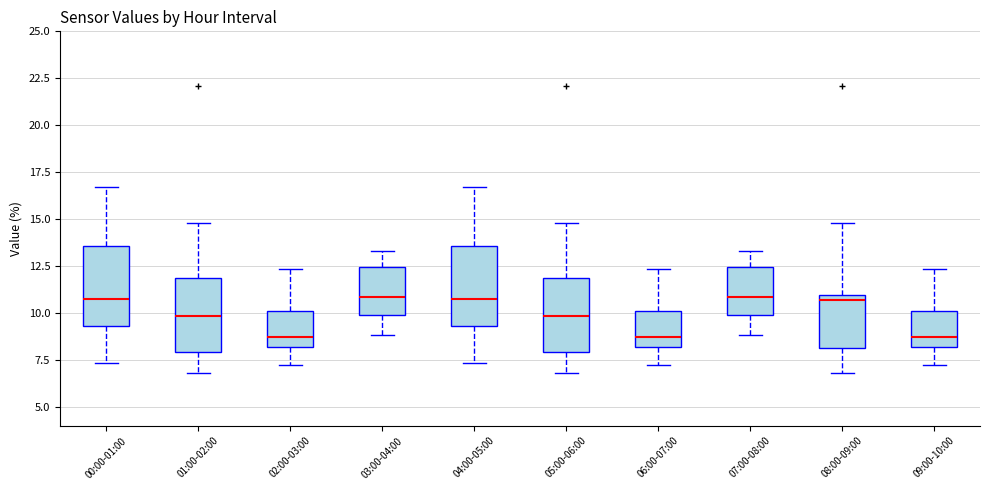

Reading left to right, transcribe this box plot: for each box, give where its median line is, the range the box spans, and where its two whiskers end, as read against the y-axis. The values are not printed on the chart, so give them approximately, as read against the axis.

00:00-01:00: median 11.0, box 9.5 to 13.5, whiskers 7.5 to 16.5
01:00-02:00: median 10.0, box 8.0 to 12.0, whiskers 7.0 to 15.0
02:00-03:00: median 8.5, box 8.0 to 10.0, whiskers 7.5 to 12.5
03:00-04:00: median 11.0, box 10.0 to 12.5, whiskers 9.0 to 13.5
04:00-05:00: median 11.0, box 9.5 to 13.5, whiskers 7.5 to 16.5
05:00-06:00: median 10.0, box 8.0 to 12.0, whiskers 7.0 to 15.0
06:00-07:00: median 8.5, box 8.0 to 10.0, whiskers 7.5 to 12.5
07:00-08:00: median 11.0, box 10.0 to 12.5, whiskers 9.0 to 13.5
08:00-09:00: median 10.5, box 8.0 to 11.0, whiskers 7.0 to 15.0
09:00-10:00: median 8.5, box 8.0 to 10.0, whiskers 7.5 to 12.5